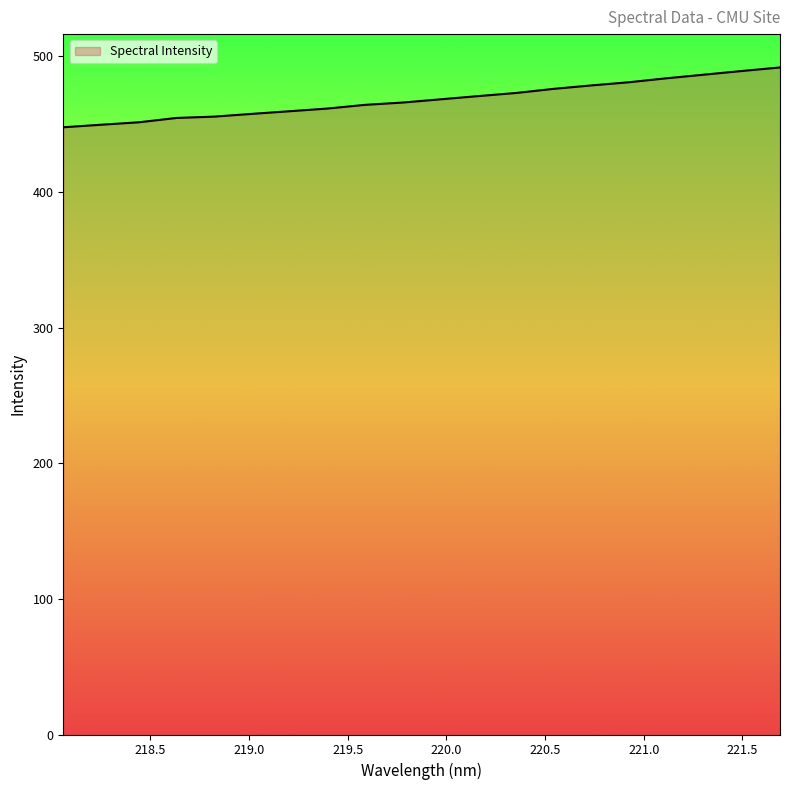

What is the average value?

468.3